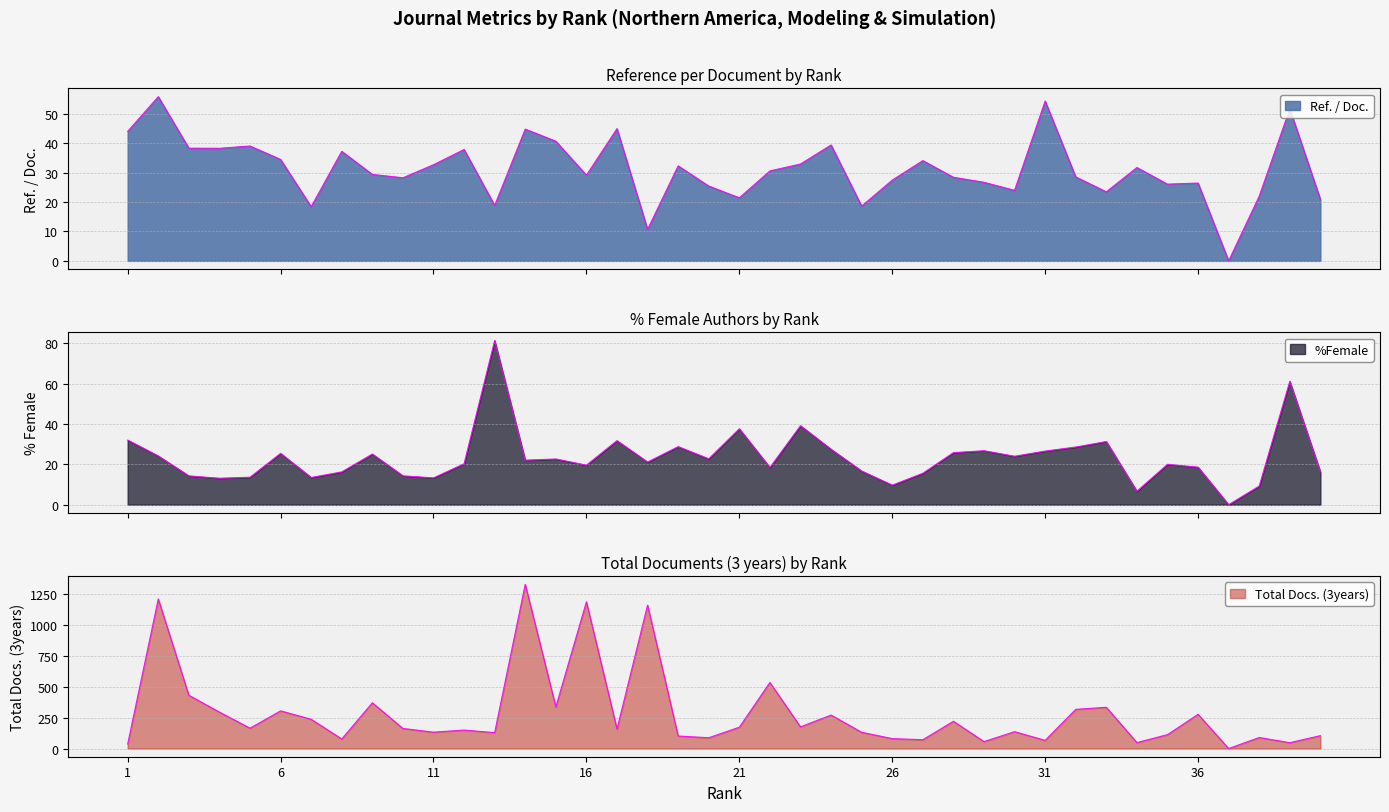

Where do %Female and Total Docs. (3years) first cross each other?

38 and 39